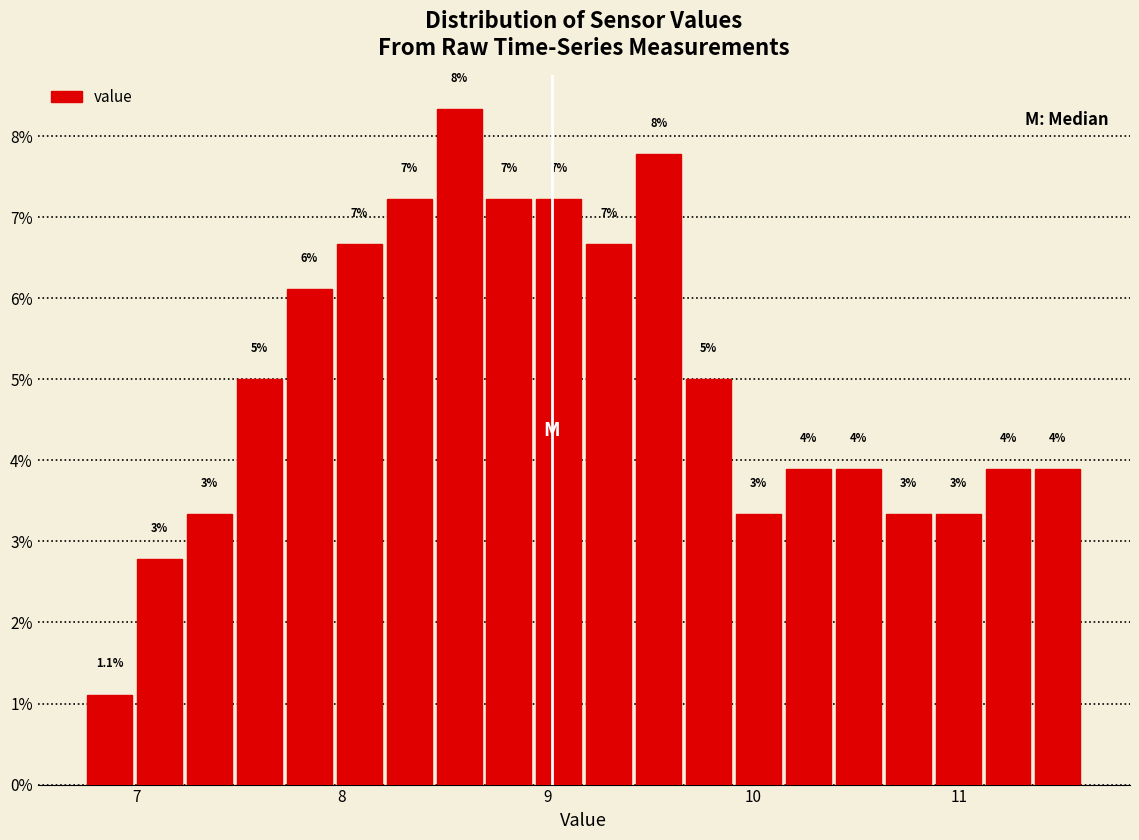

Read against the x-axis, roughly where is the centre of the tallest bar?

8.6